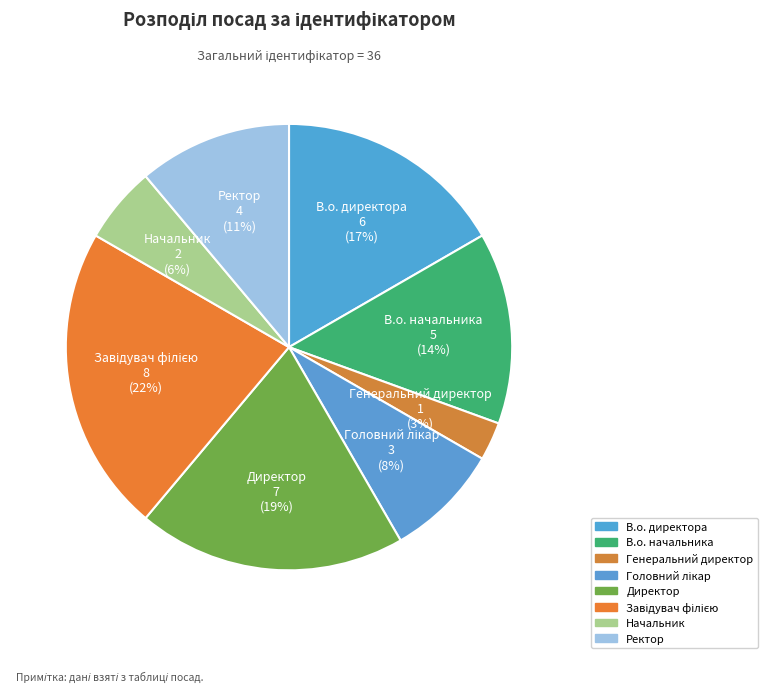

To the nearest percent, what is the average slice percentage?

12%